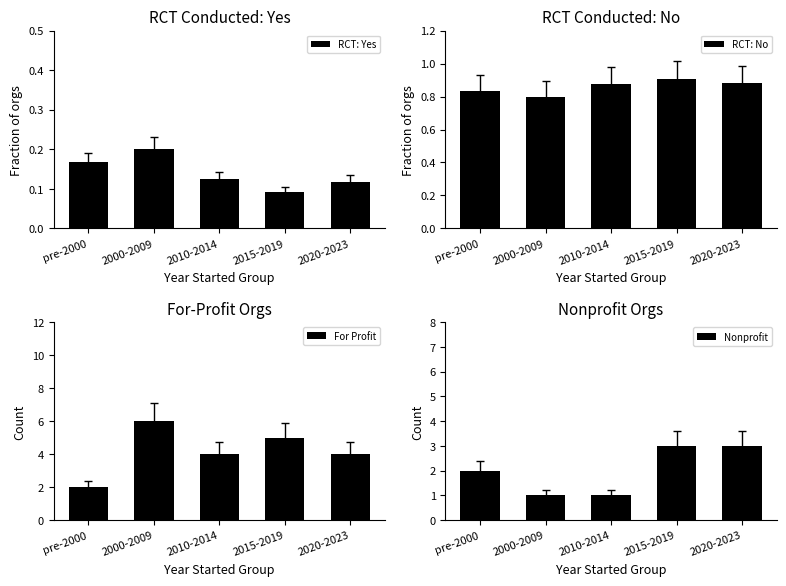

At 2010-2014, list the series in order from largest to smallest.

For Profit, Nonprofit, RCT: No, RCT: Yes